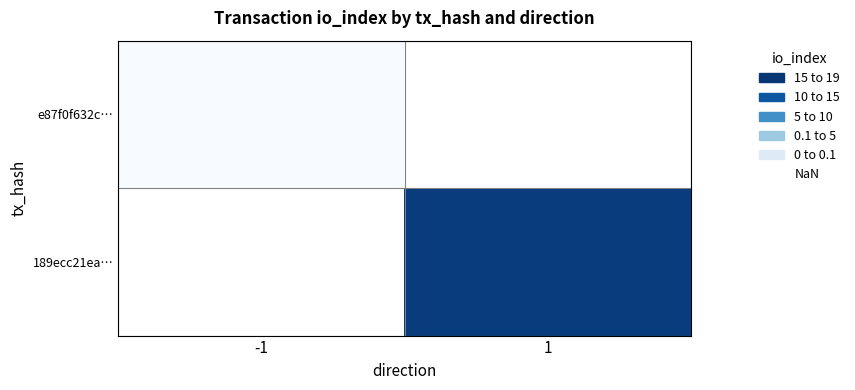

Which series has the widest spread of values?

e87f0f632c…